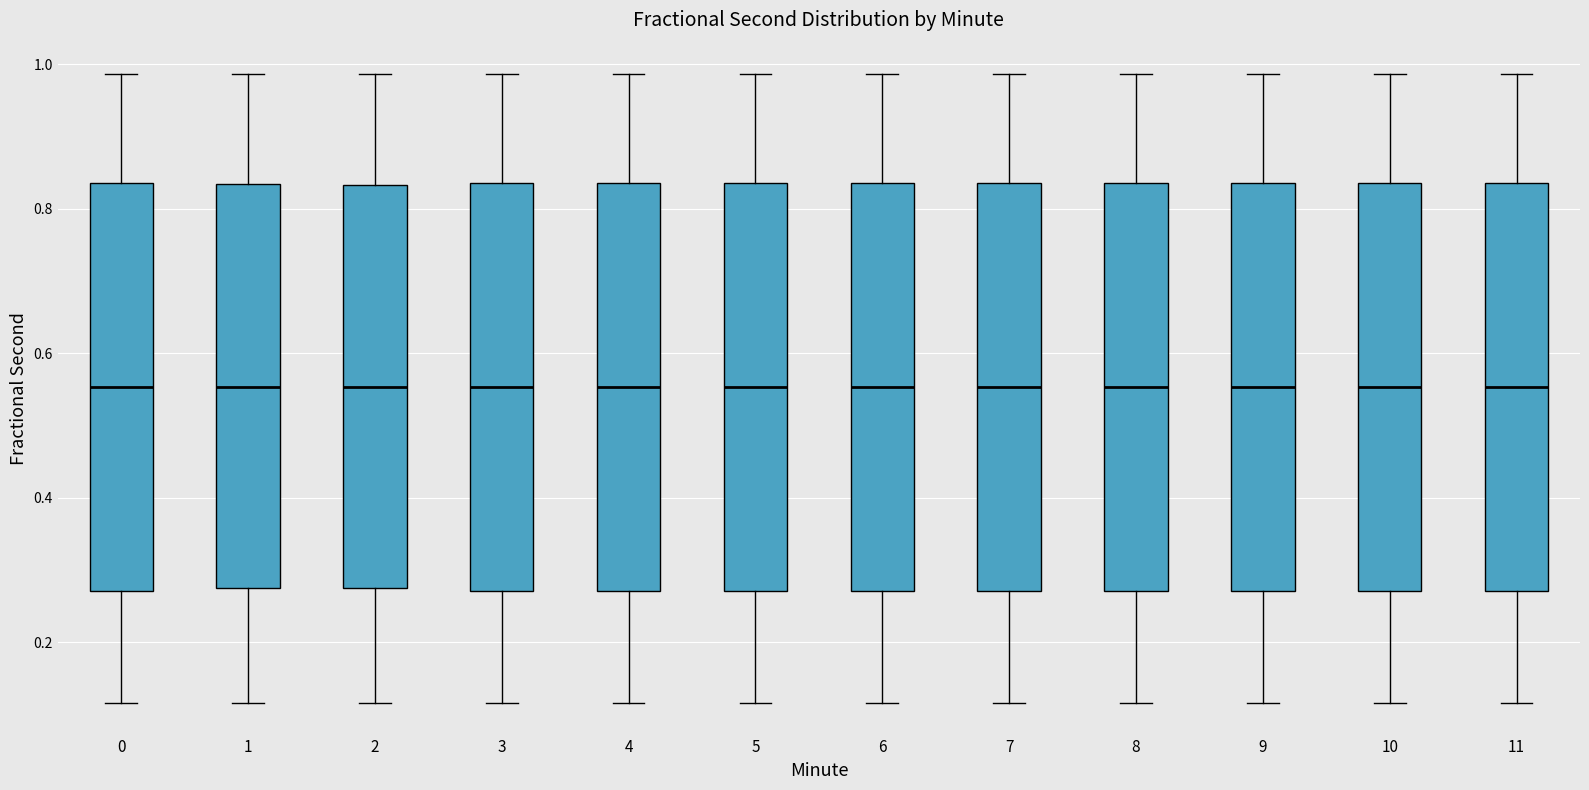

Where is the upper edge of the box at x = 4 on the y-axis? The values are not printed on the chart, so give them approximately, as read against the axis.

0.84